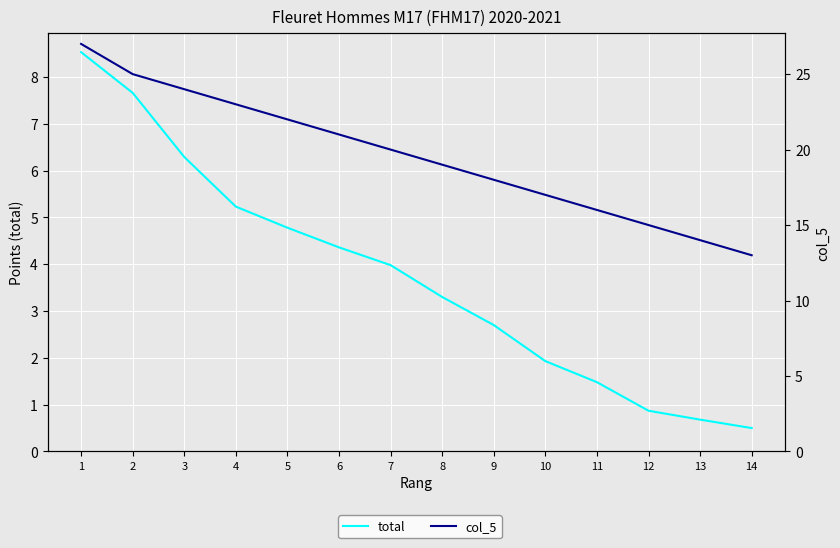

At 11, list the series in order from smallest to largest.

total, col_5